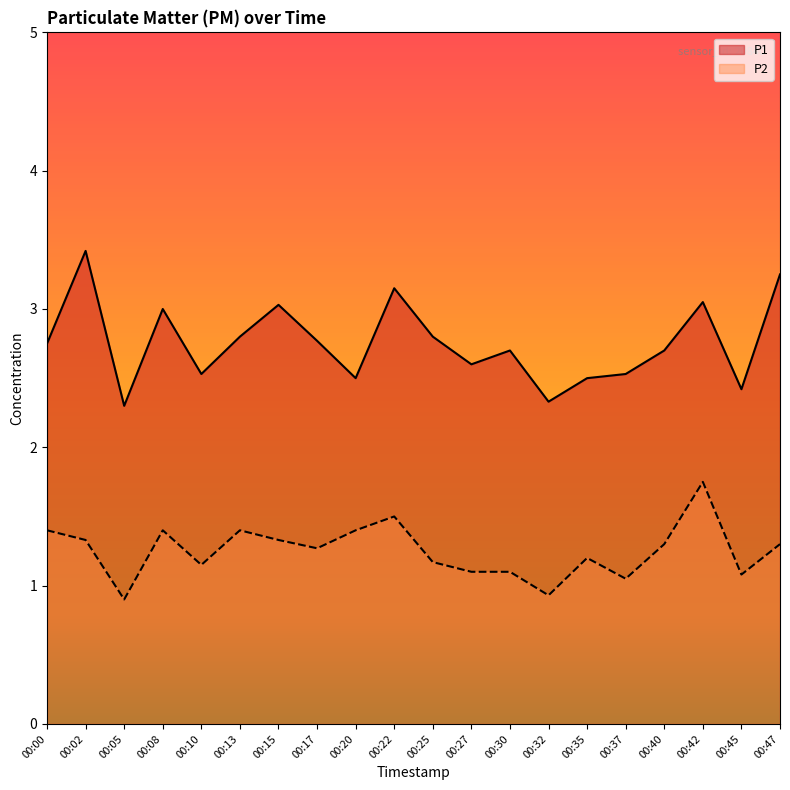

Which series has the largest total across all categories?

P1